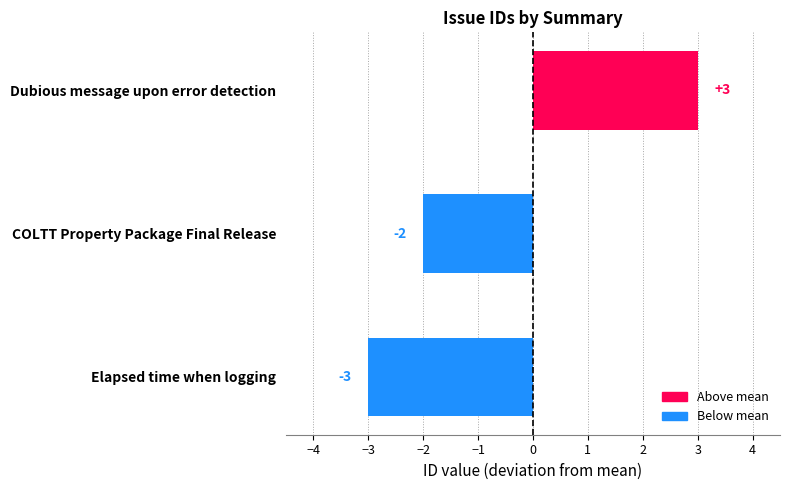

Where is the data nearest to the value 0?

COLTT Property Package Final Release